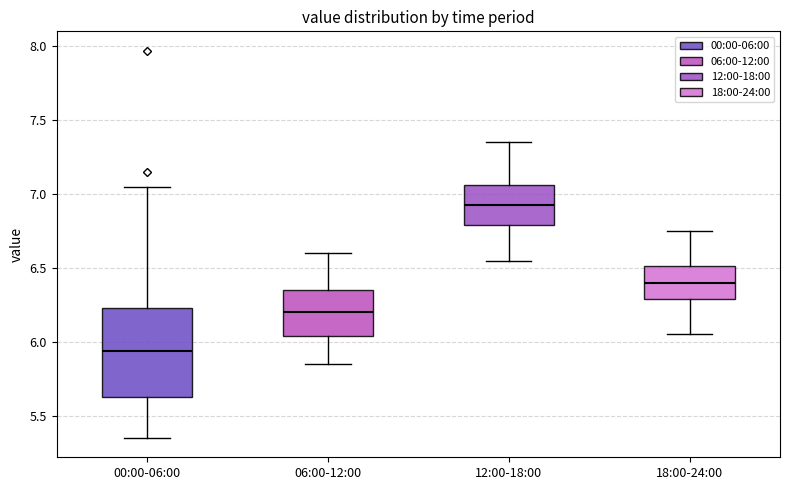

Which box is the tallest, from its lower edge to its upper edge?

00:00-06:00